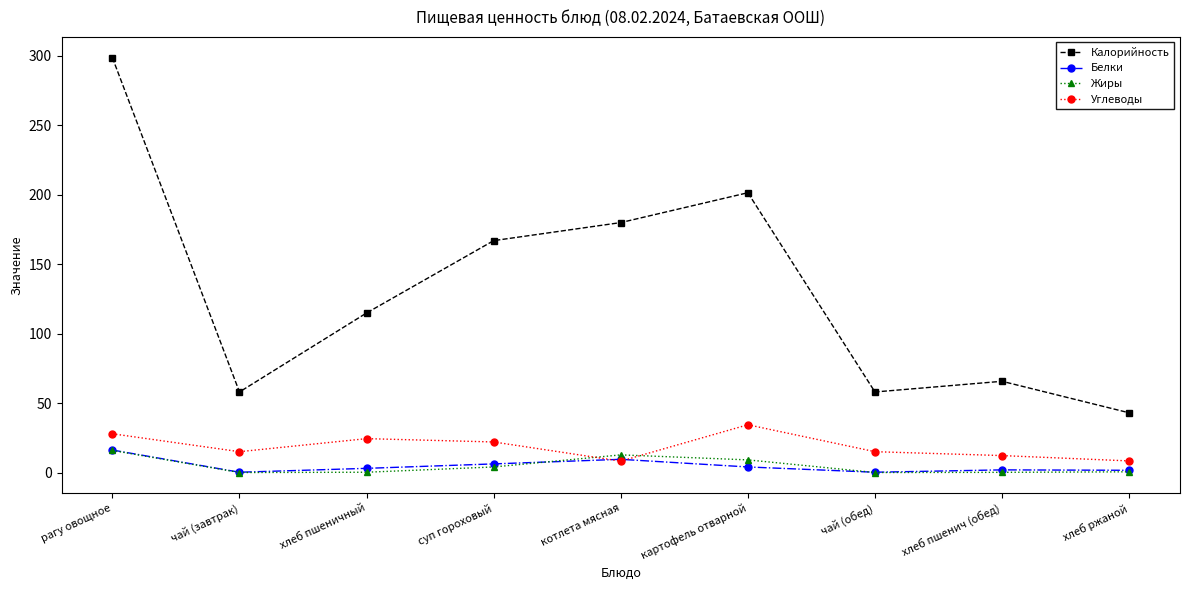

What is the minimum value for Калорийность?

43.0